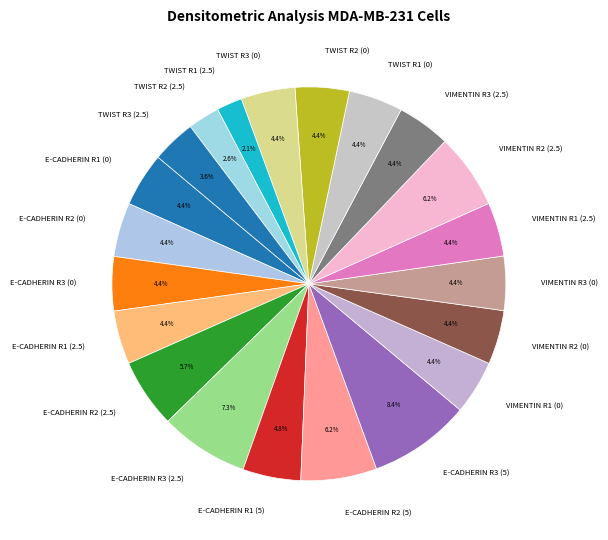

To the nearest percent, what percentage of the pie is E-CADHERIN R2 (5)?

6%